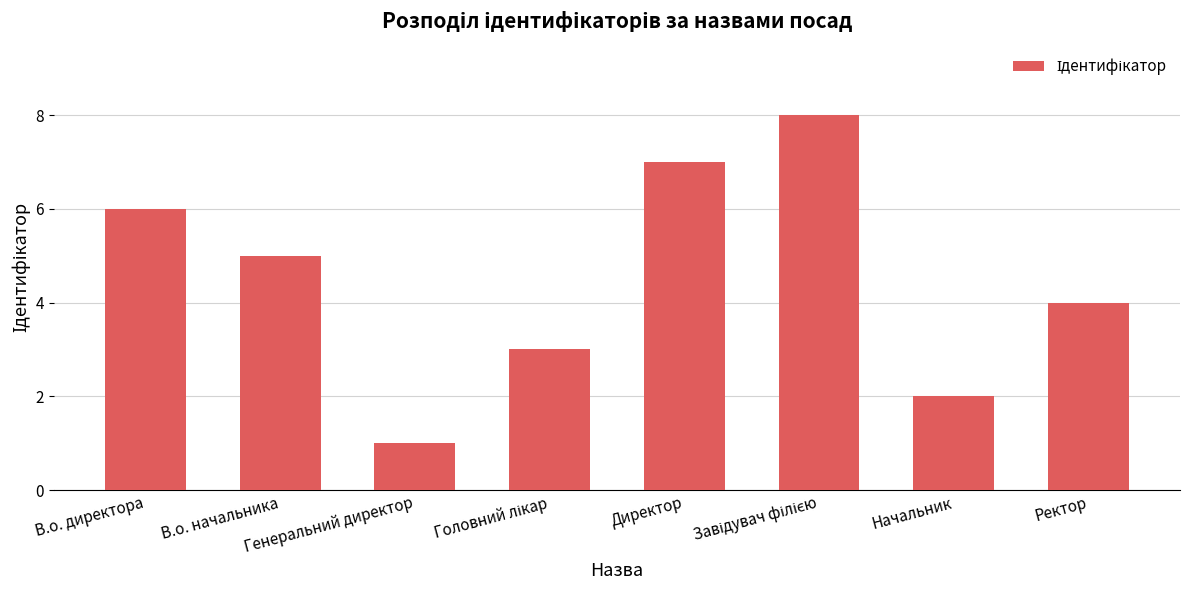

What is the difference between the second highest and minimum values?

6